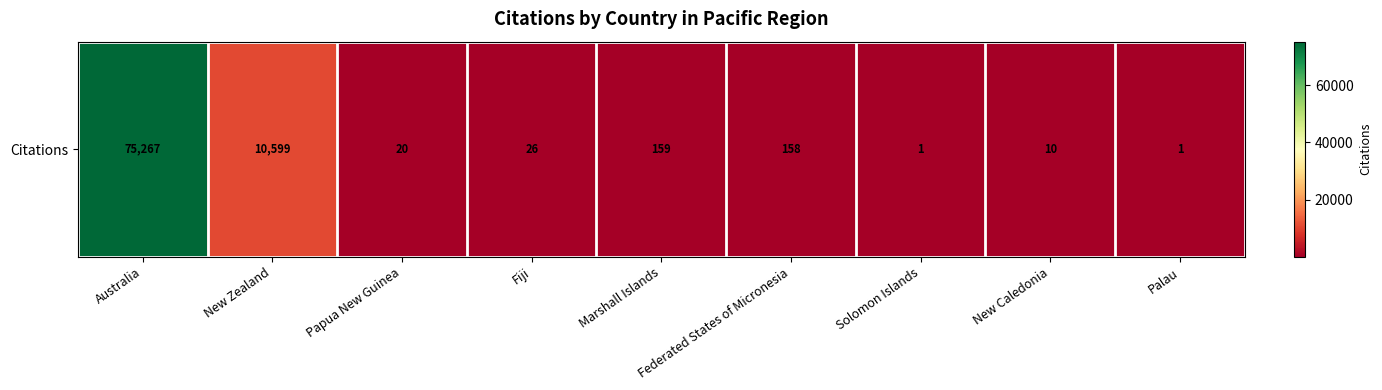

What is the minimum value shown in the chart?

1